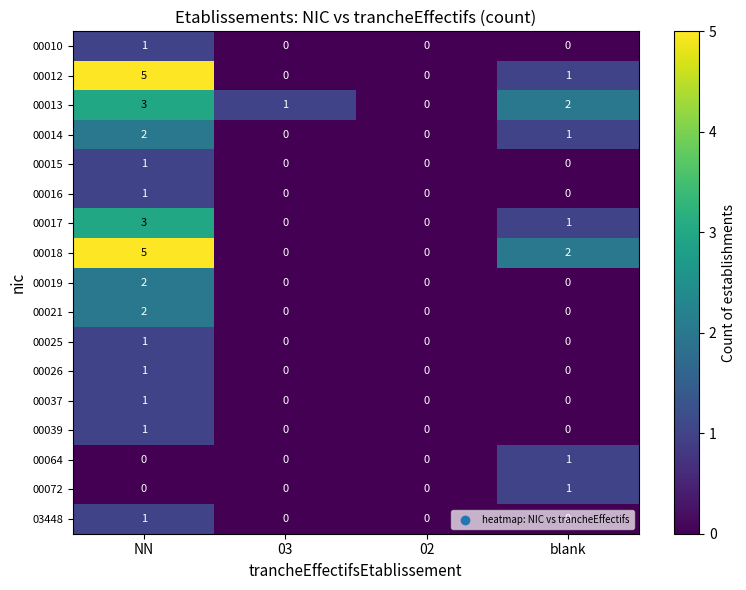

At which category is the sum across all series the highest?

NN